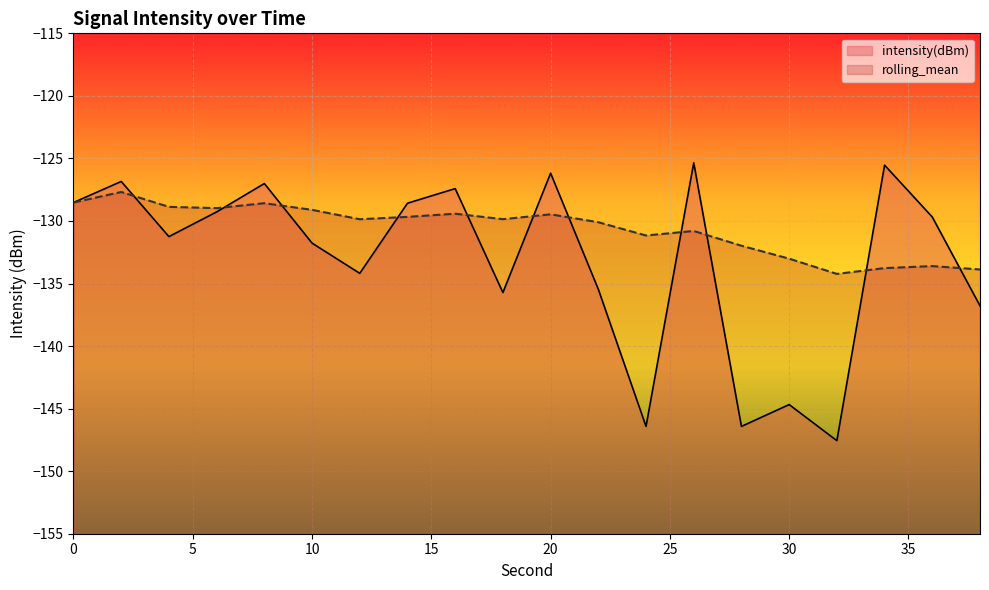

Which label corresponds to the smallest value in the chart?

32